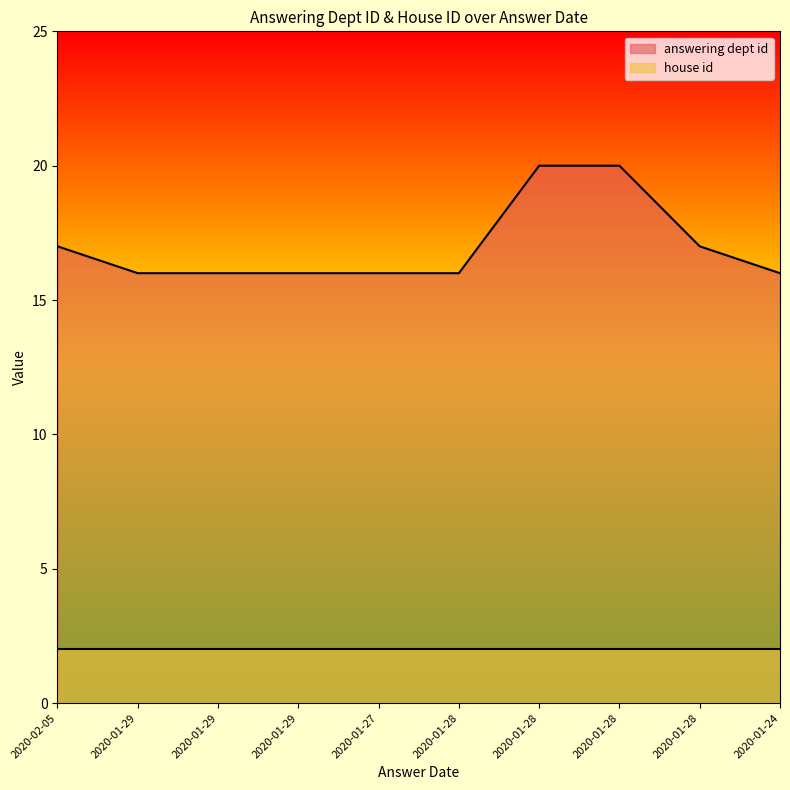

Approximately how many times larger is the value at 2020-01-29 compared to 2020-01-29?

1.0